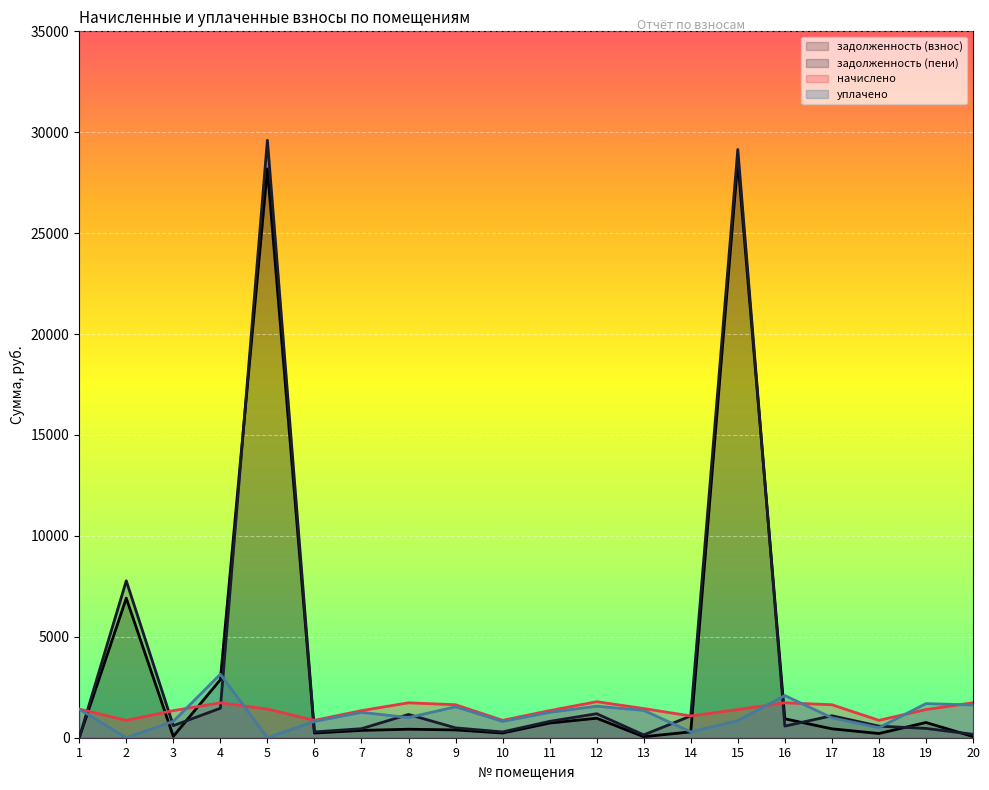

What is the sum of all уплачено values?

22968.8